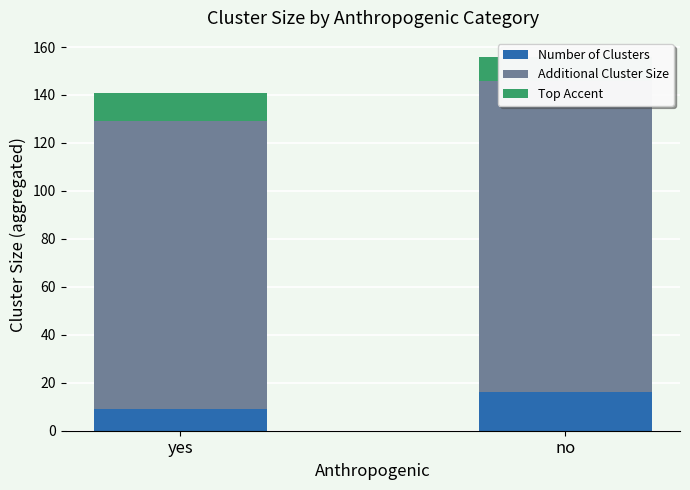

List the series in order of their peak value, highest first.

Additional Cluster Size, Number of Clusters, Top Accent